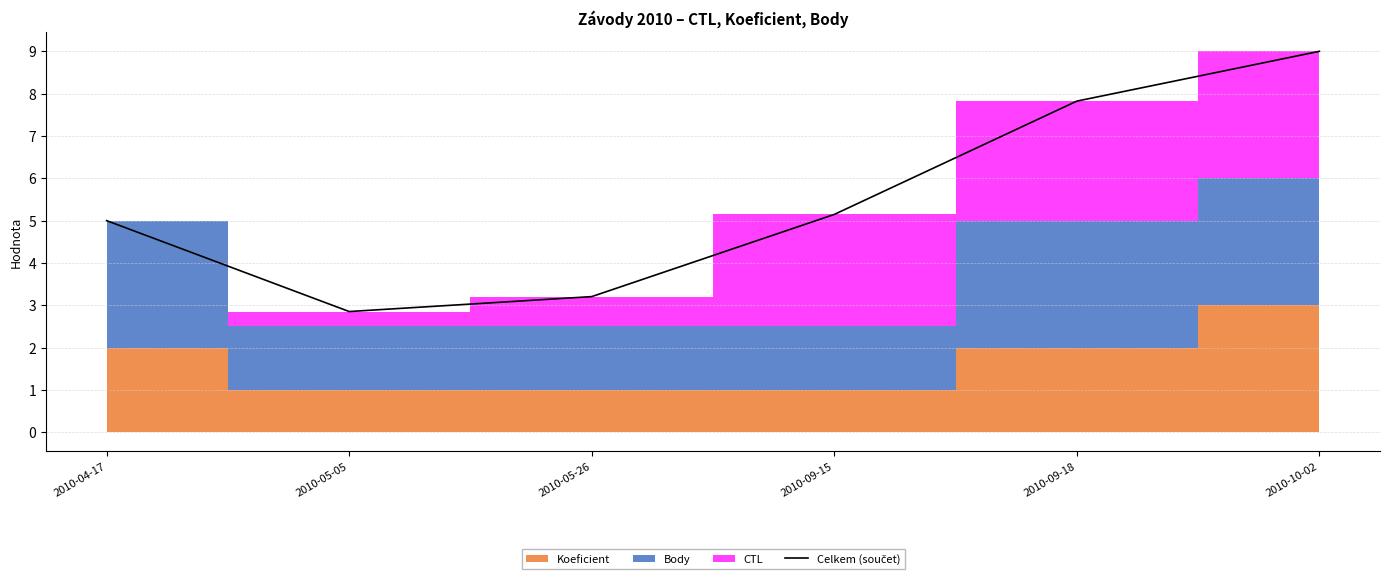

Reading left to right, what are all the values shown in this chart?

2010-04-17=5.0	2010-05-05=2.9	2010-05-26=3.2	2010-09-15=5.1	2010-09-18=7.8	2010-10-02=9.0